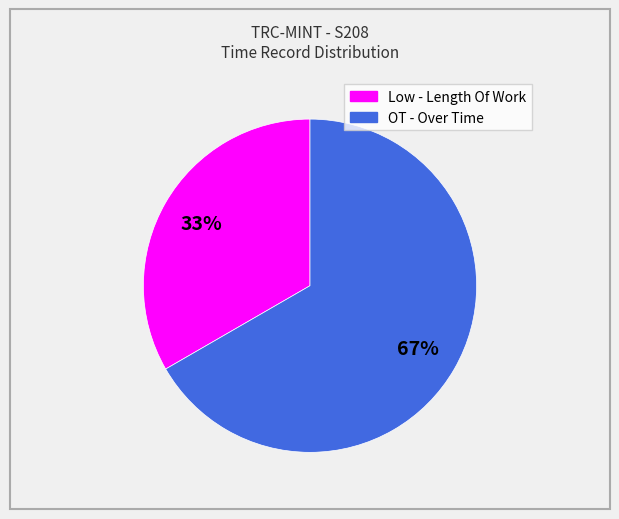

Count the number of slices in the pie.

2